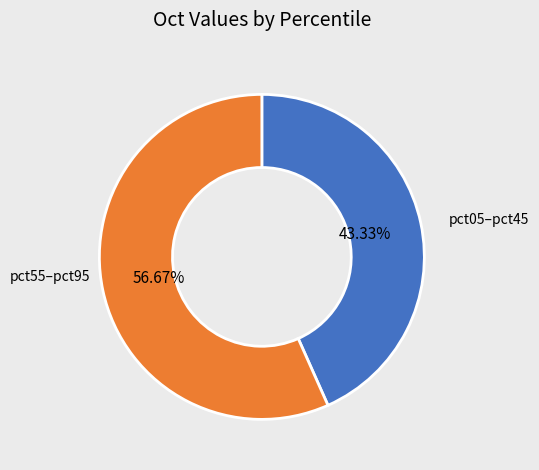

How many segments does this pie chart have?

2